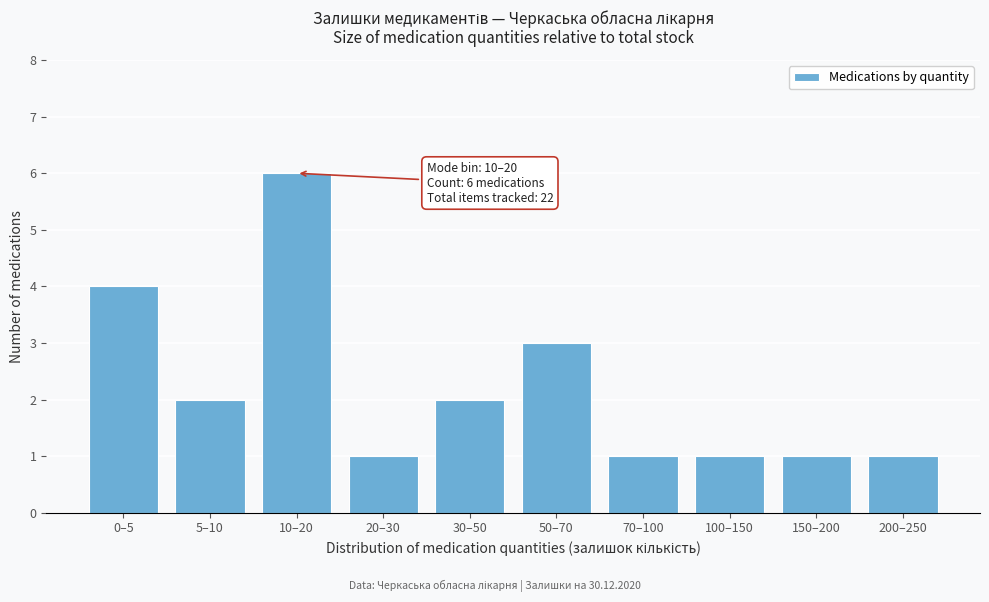

Reading left to right, list all the values displayed in this chart.

4	2	6	1	2	3	1	1	1	1